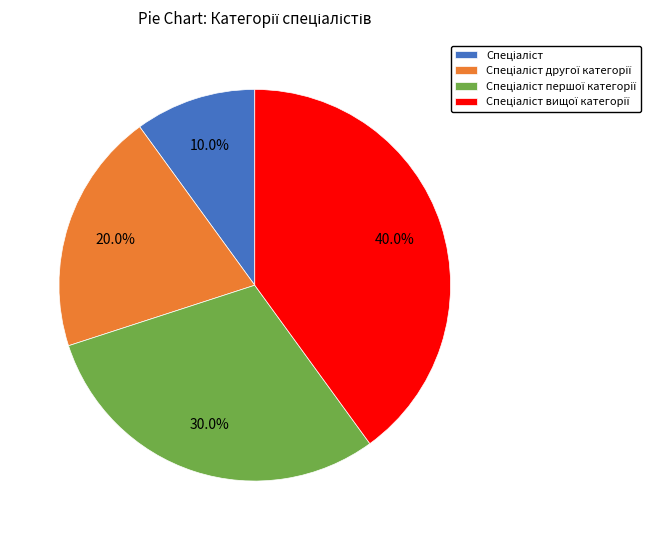

Is there a majority slice in this chart?

No